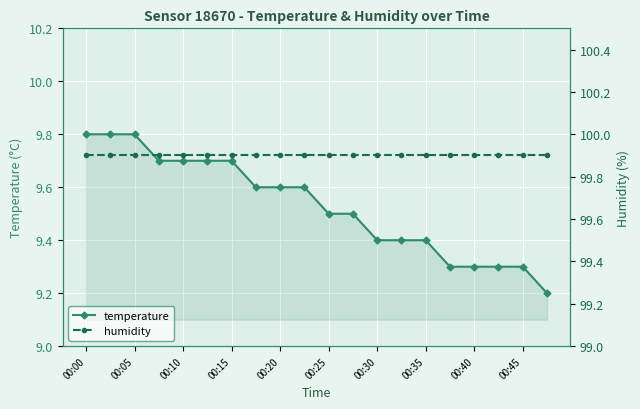

How many temperature values are between 9 and 10?

20